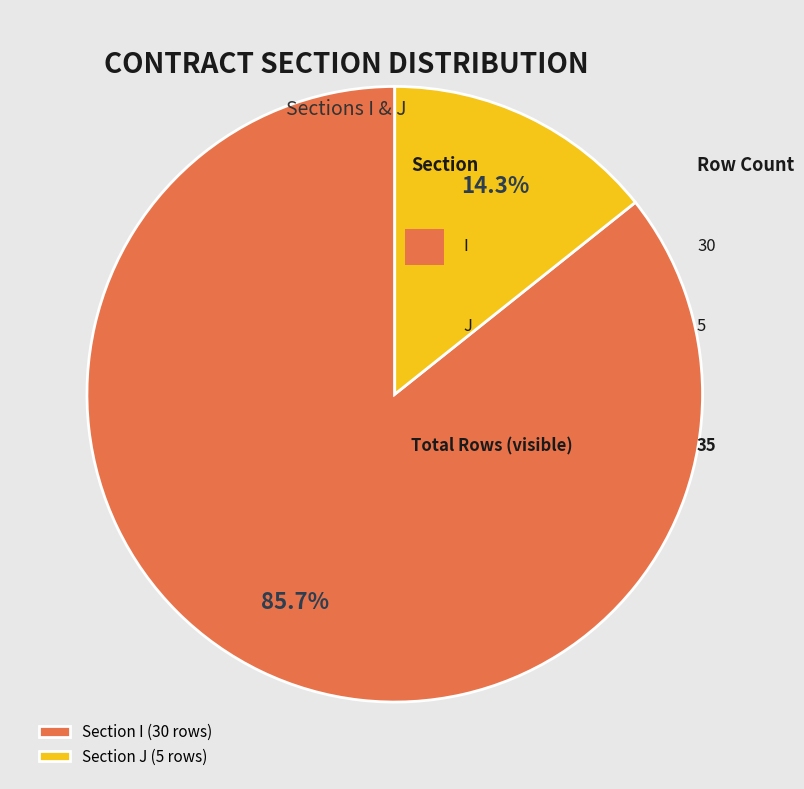

How many segments does this pie chart have?

2